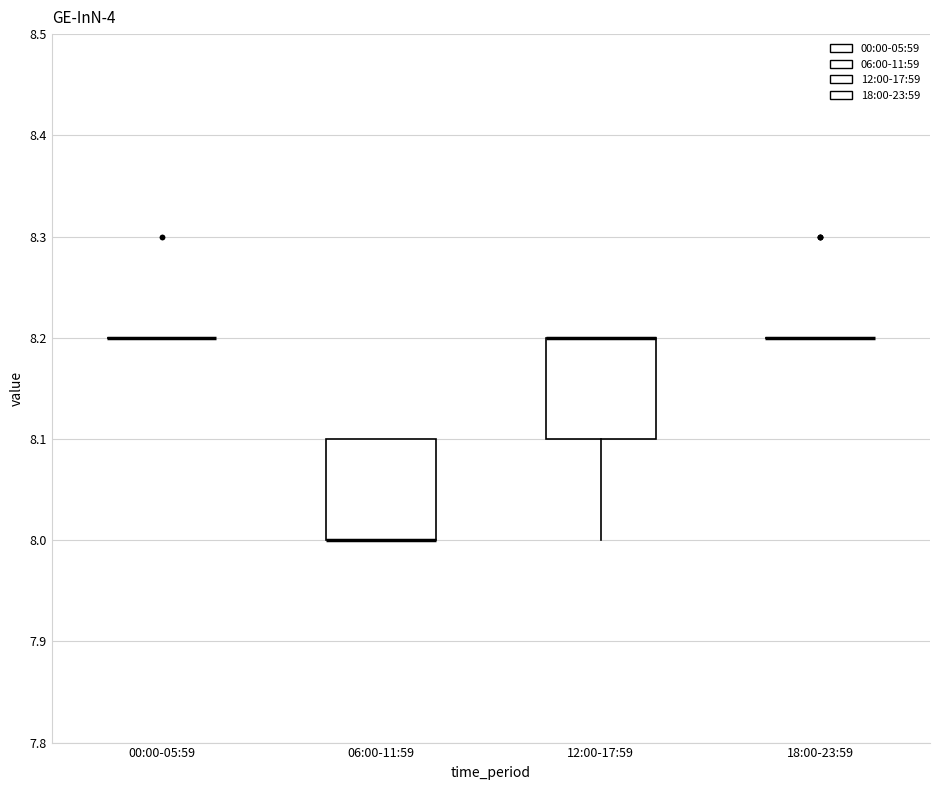

Reading left to right, read every box against the y-axis: the position of its median line, the range the box covers, and the ends of its whiskers. The values are not printed on the chart, so give them approximately, as read against the axis.

00:00-05:59: box collapsed to a line at 8.2, whiskers 8.2 to 8.2
06:00-11:59: median 8.0 (drawn on the box's lower edge), box 8.0 to 8.1, whiskers 8.0 to 8.1
12:00-17:59: median 8.2 (drawn on the box's upper edge), box 8.1 to 8.2, whiskers 8.0 to 8.2
18:00-23:59: box collapsed to a line at 8.2, whiskers 8.2 to 8.2